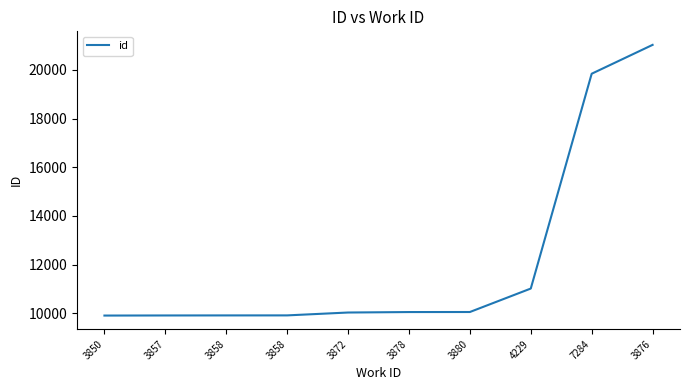

Which has a higher value, 3857 or 3858?

3858